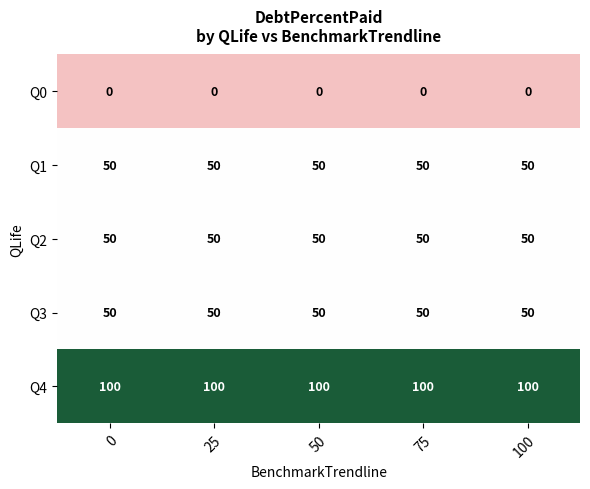

What is the total value across all series at 0?

250